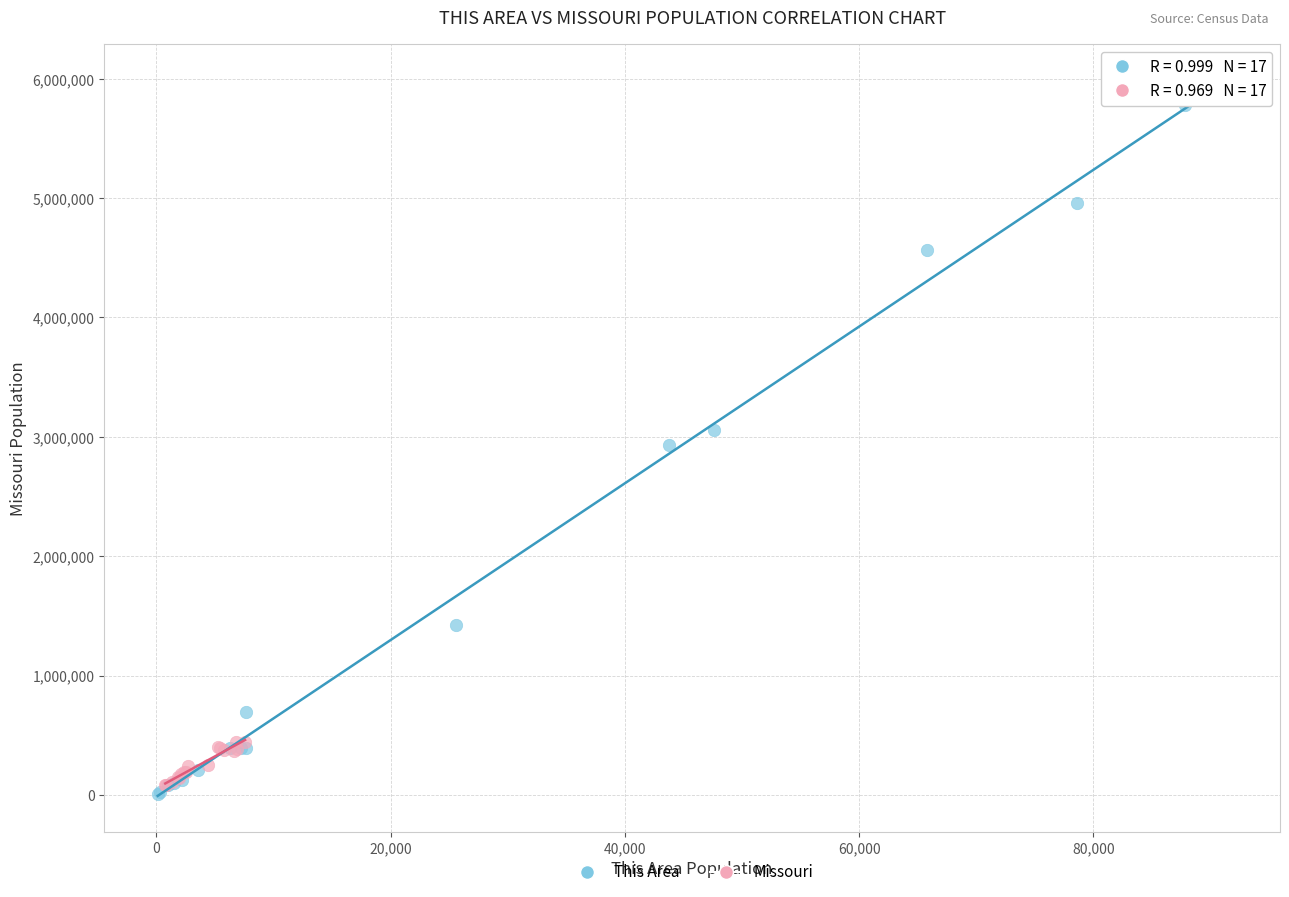

Which series has the widest spread of Y values?

This Area